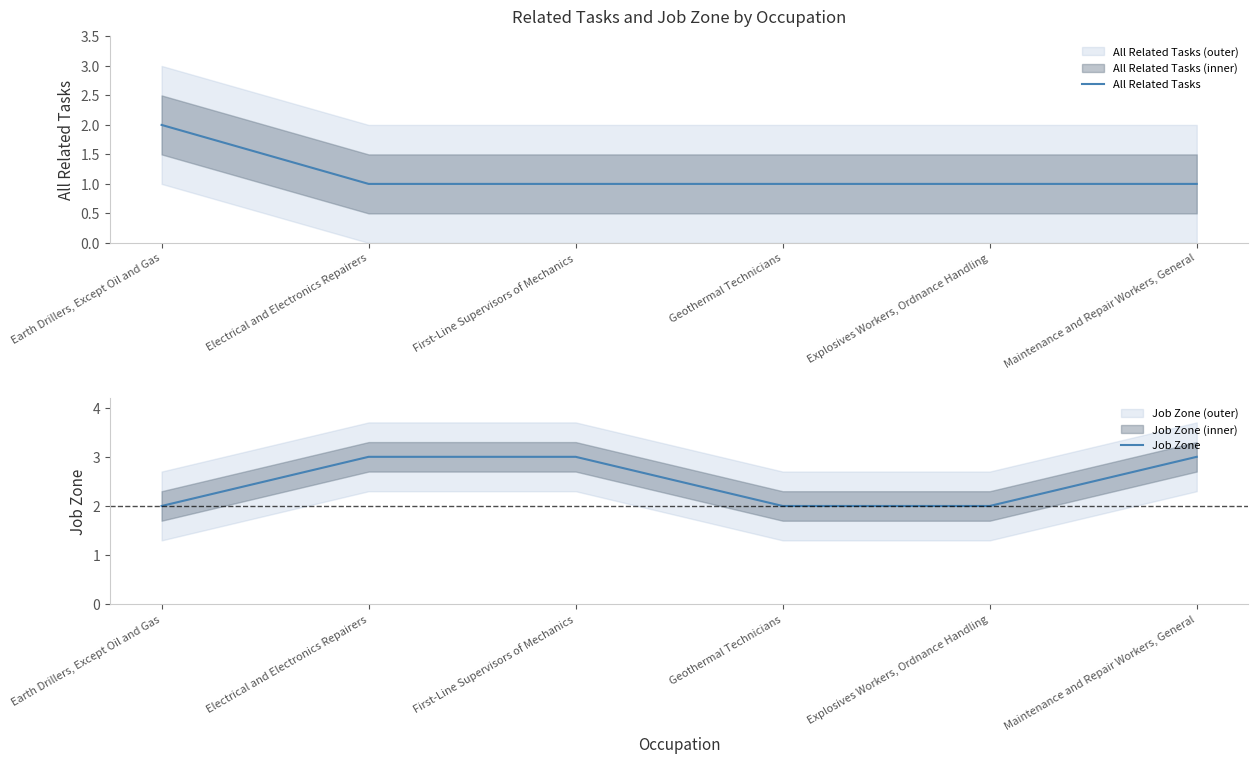

Between Explosives Workers, Ordnance Handling and Electrical and Electronics Repairers, which is larger?

Explosives Workers, Ordnance Handling